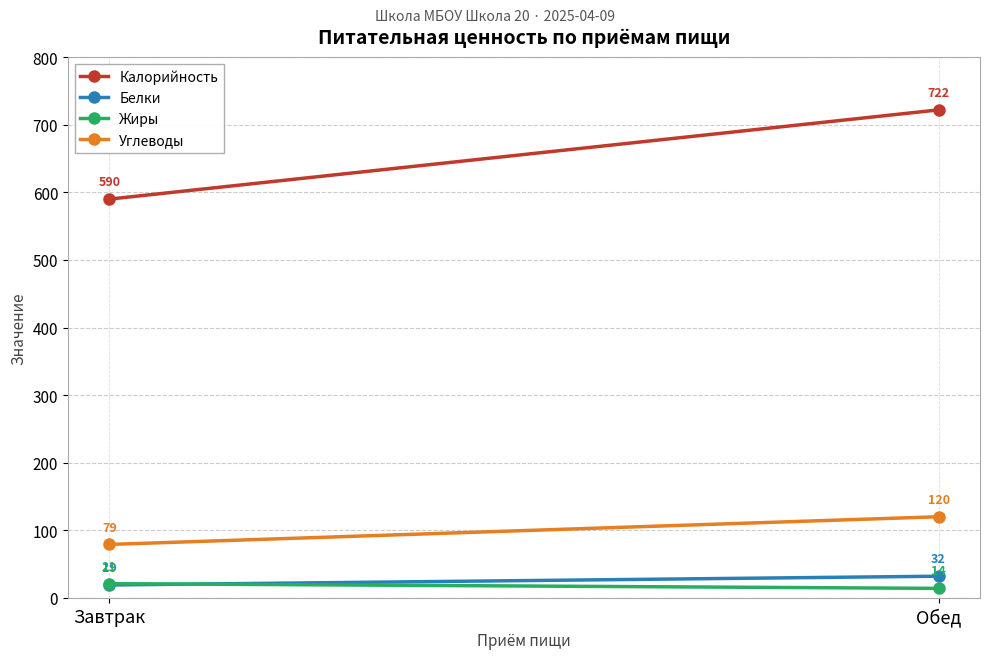

Count the Жиры values in the range 14 to 21.

2